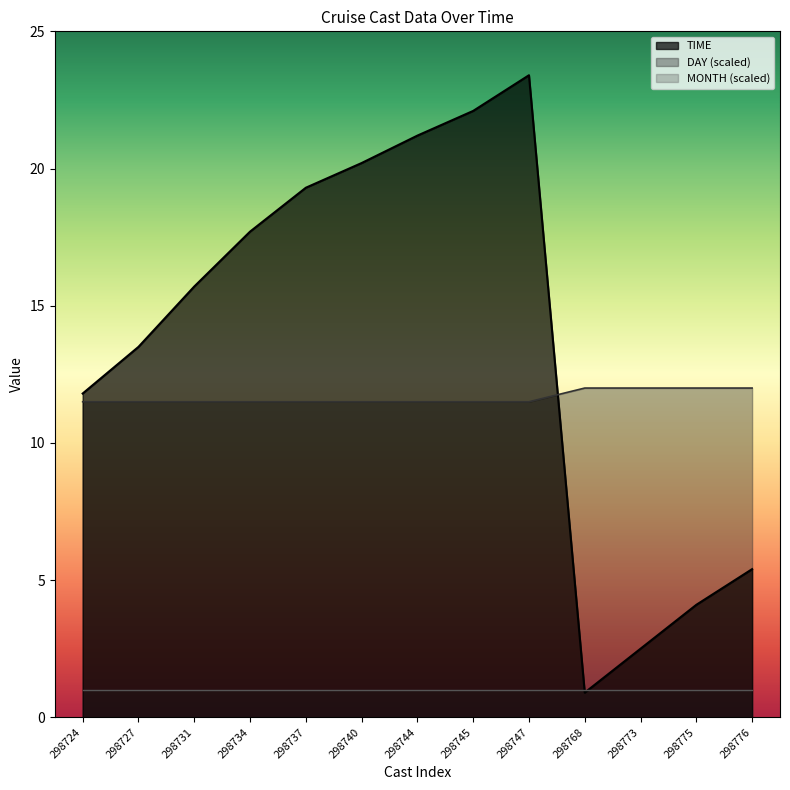

In TIME, how many points are higher than both neighbors (excluding endpoints)?

1